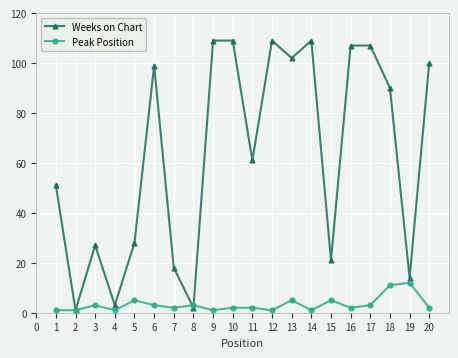

The value of Weeks on Chart at 5 is 46. True or false?

False